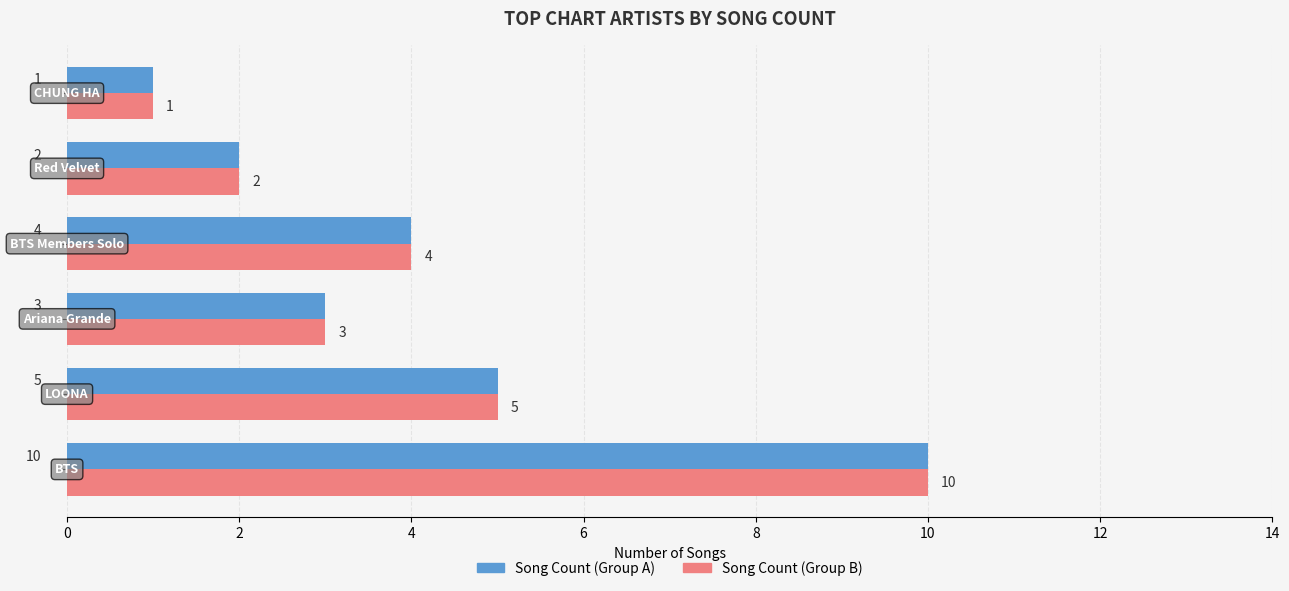

How many Song Count (Group B) values are between 2 and 5?

4